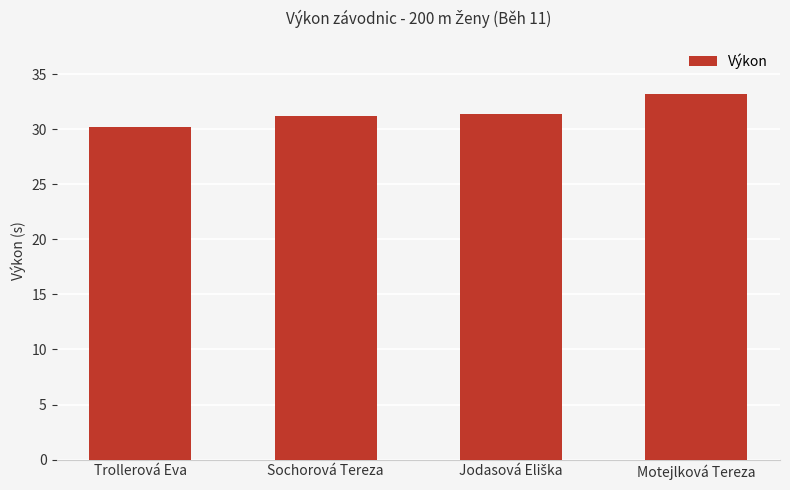

True or false: the data shows 33.2 at Motejlková Tereza.

True